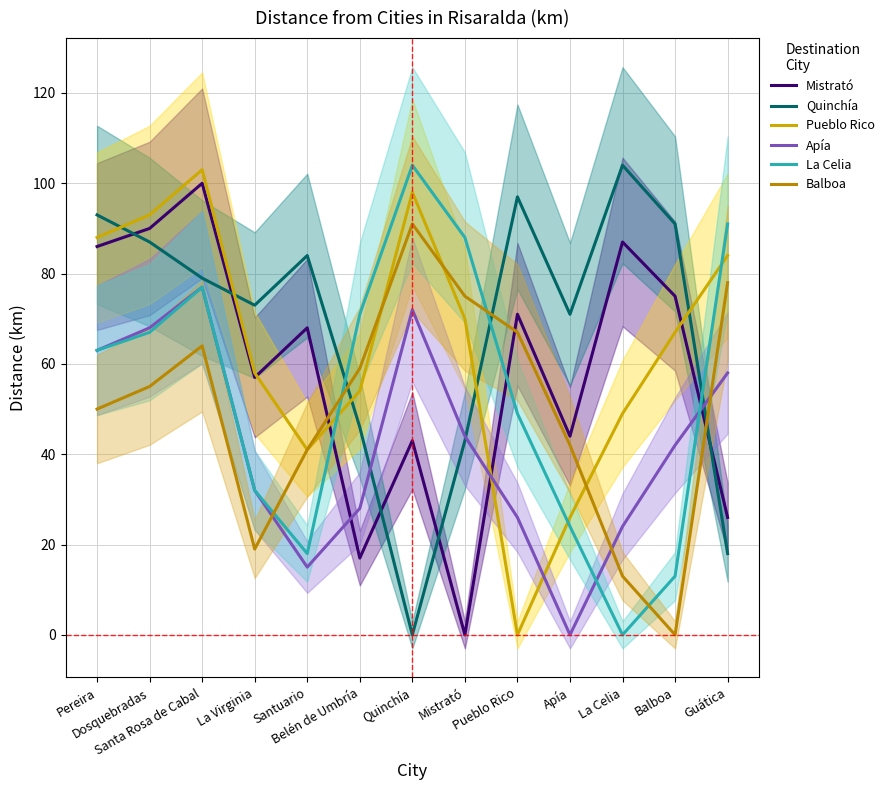

Is it true that Quinchía equals 27 at Pueblo Rico?

False